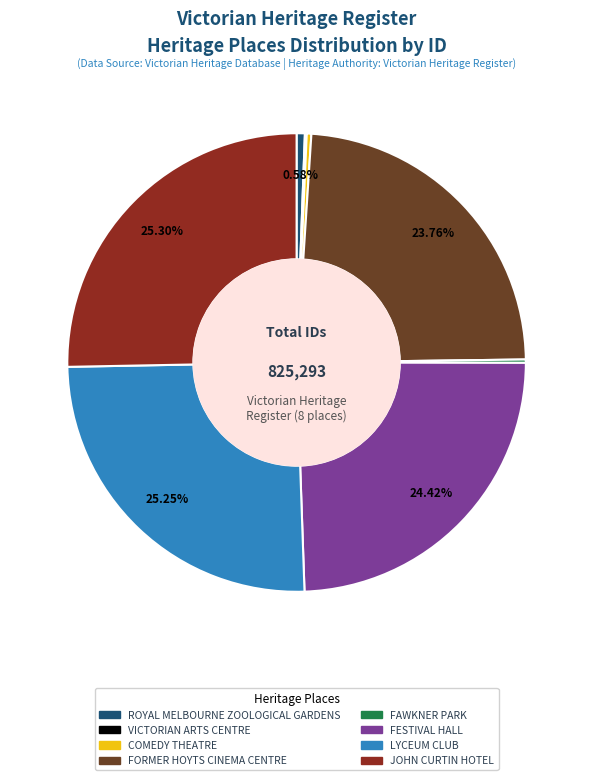

Which has a higher value, ROYAL MELBOURNE ZOOLOGICAL GARDENS or FORMER HOYTS CINEMA CENTRE?

FORMER HOYTS CINEMA CENTRE